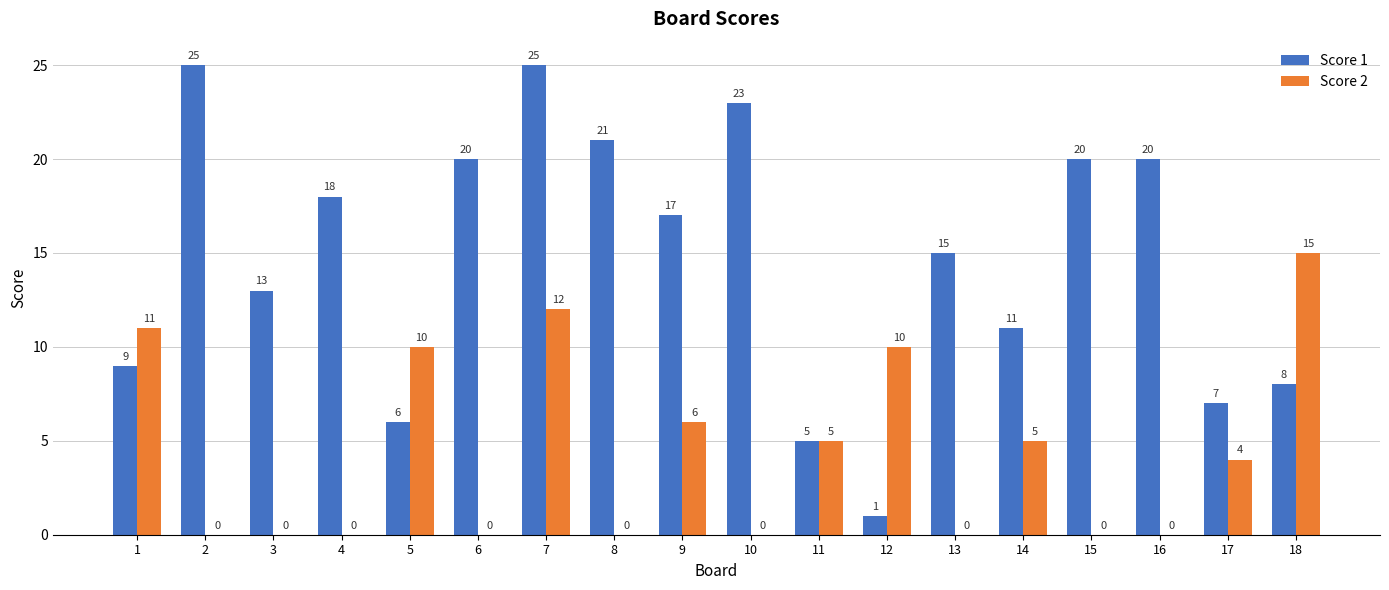

Where does the Score 1 series first go above 17?

2